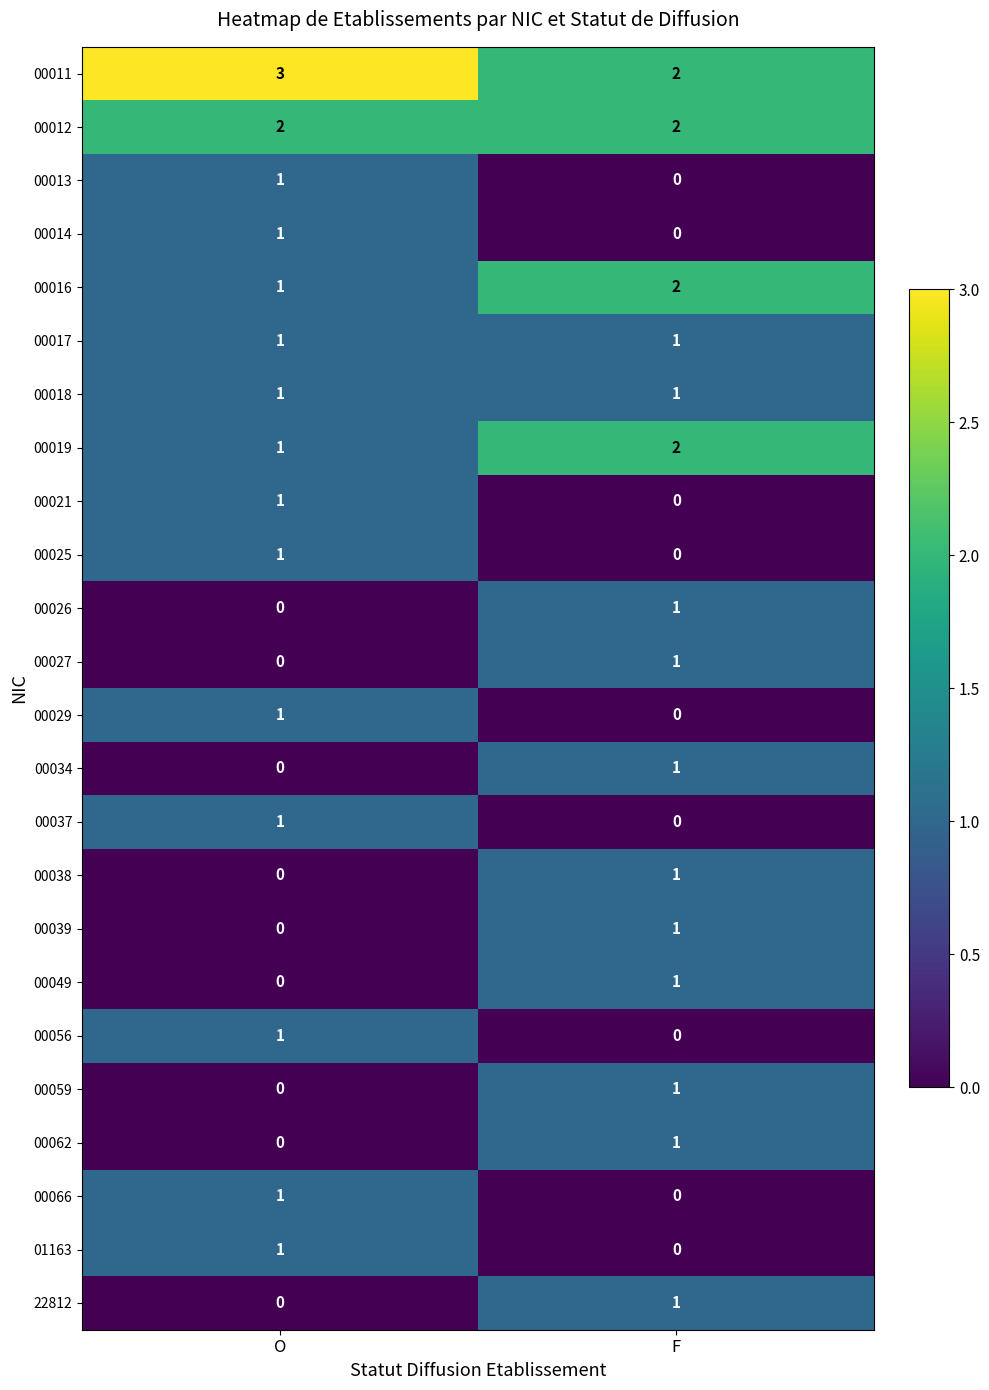

Count the number of categories in the chart.

2